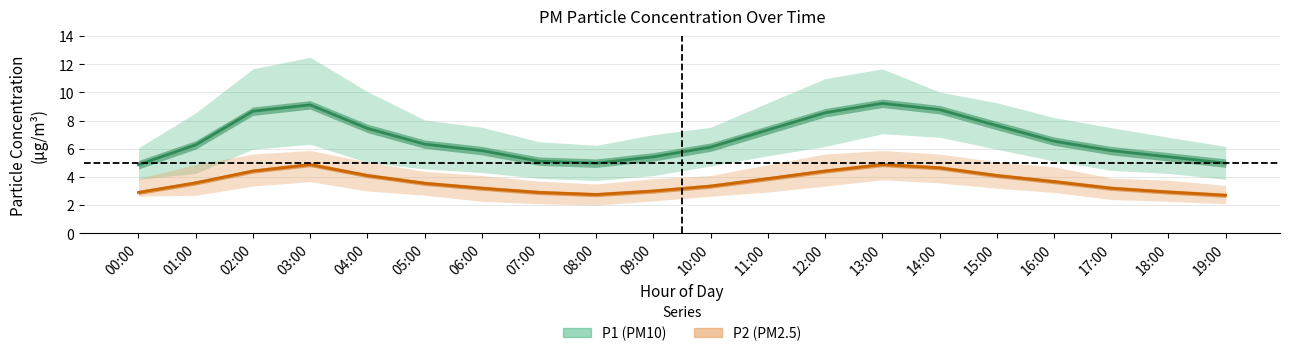

At 09:00, list the series in order from smallest to largest.

P2 (PM2.5) estimate, P1 (PM10) estimate